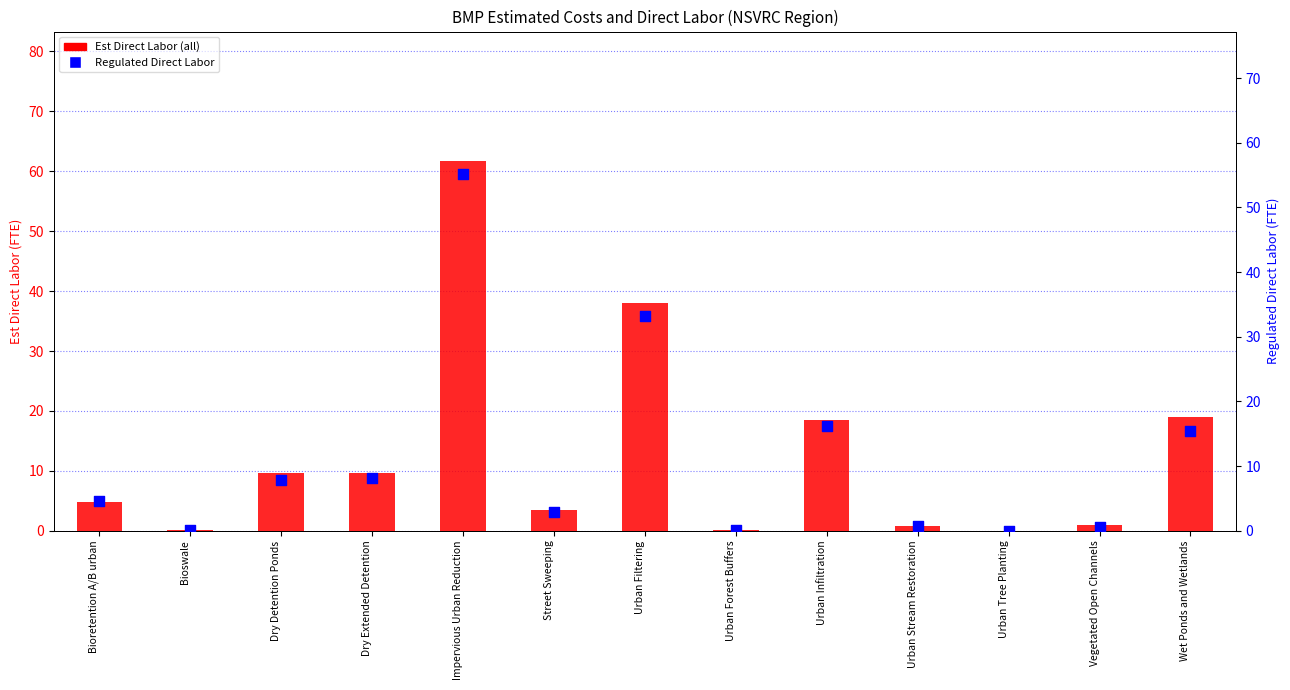

At which category is the sum across all series the highest?

Impervious Urban Reduction